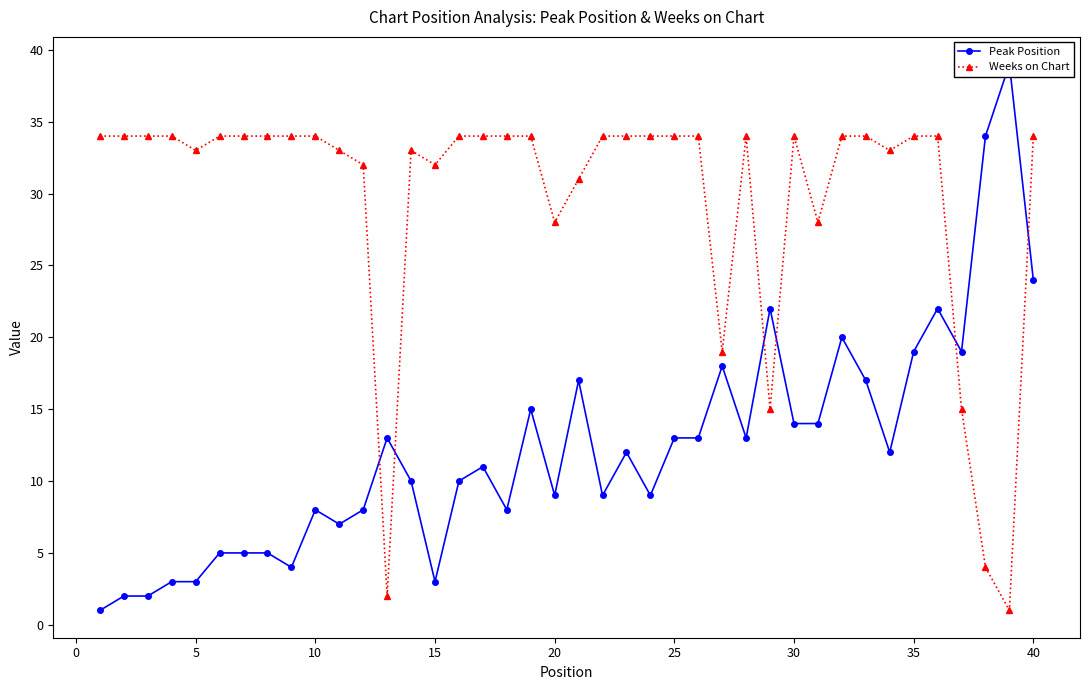

True or false: Weeks on Chart has more than 1 interior local peaks.

True